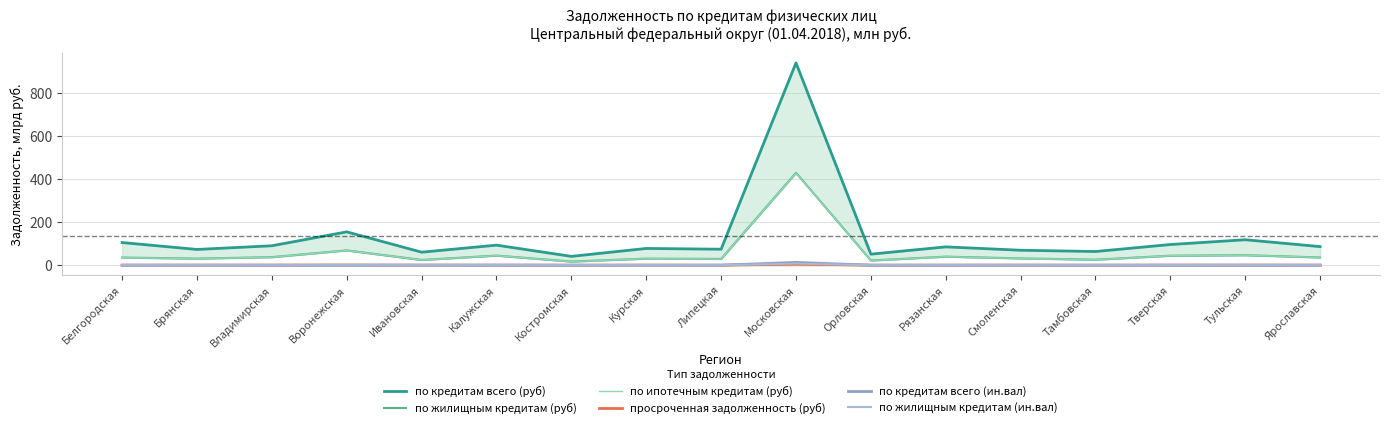

What are all the series names shown in the legend?

по кредитам всего (руб), по жилищным кредитам (руб), по ипотечным кредитам (руб), просроченная задолженность (руб), по кредитам всего (ин.вал), по жилищным кредитам (ин.вал)